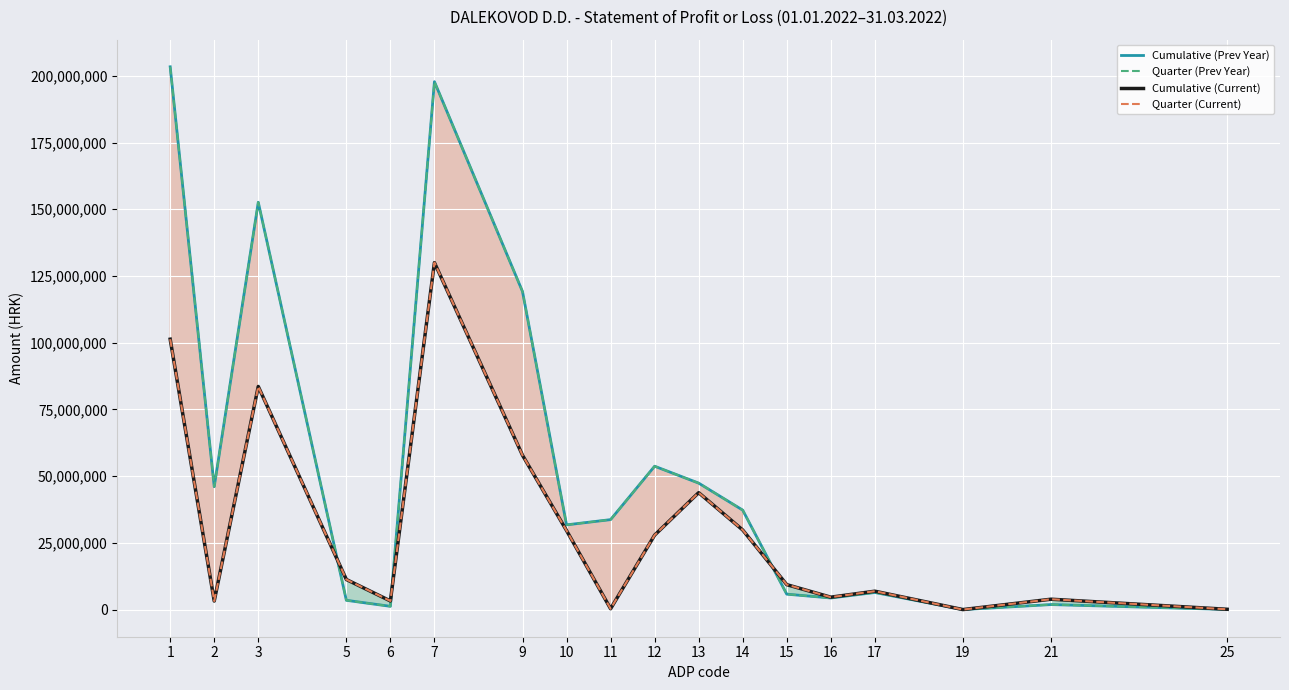

Between 3 and 15, which is larger?

3